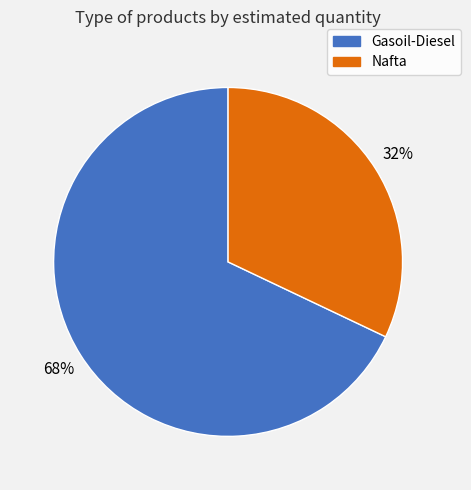

What is the smallest slice in the pie chart?

Nafta